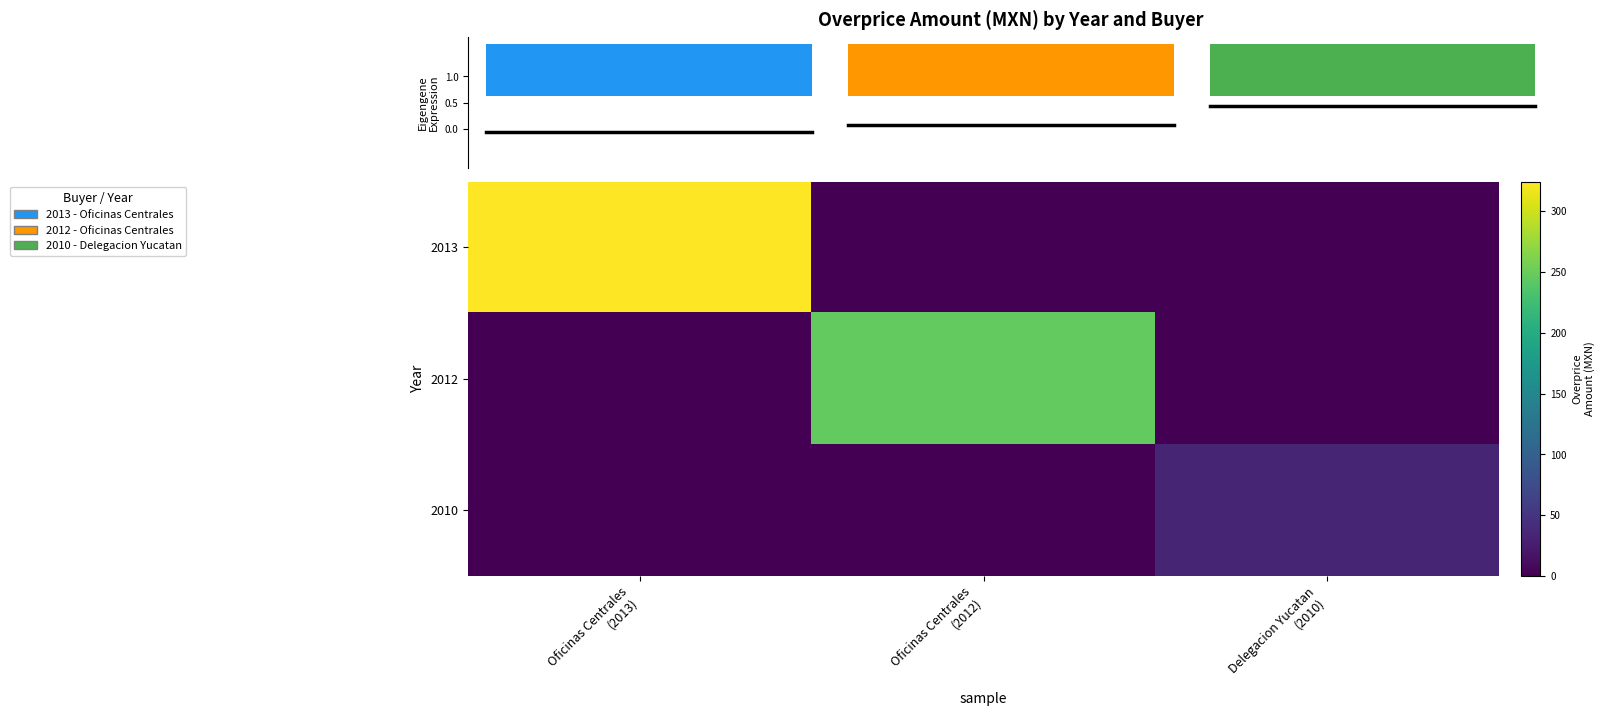

What is the maximum value shown in the chart?

324.5